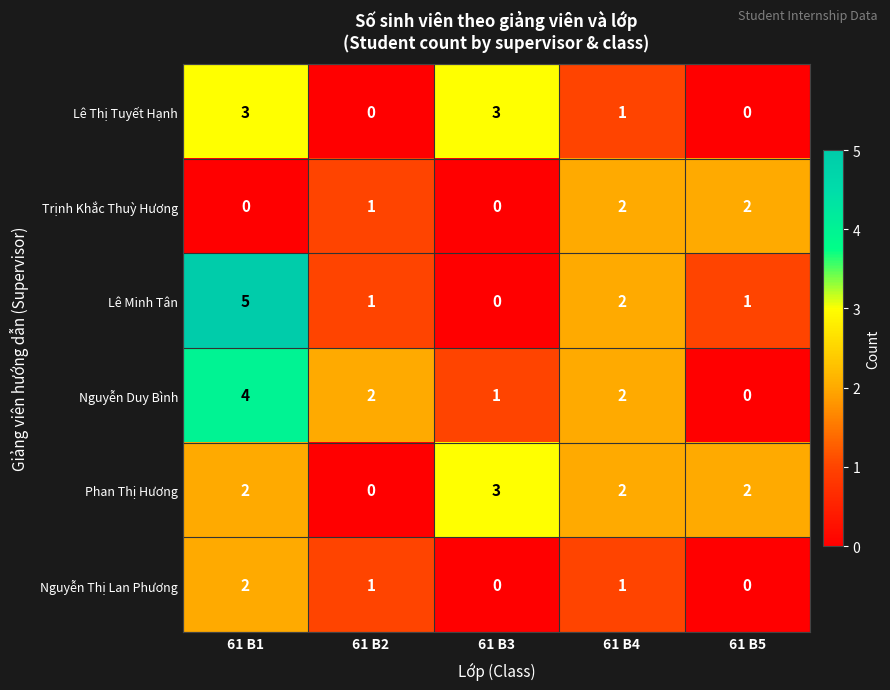

At which label does Lê Thị Tuyết Hạnh first exceed 1?

61 B1